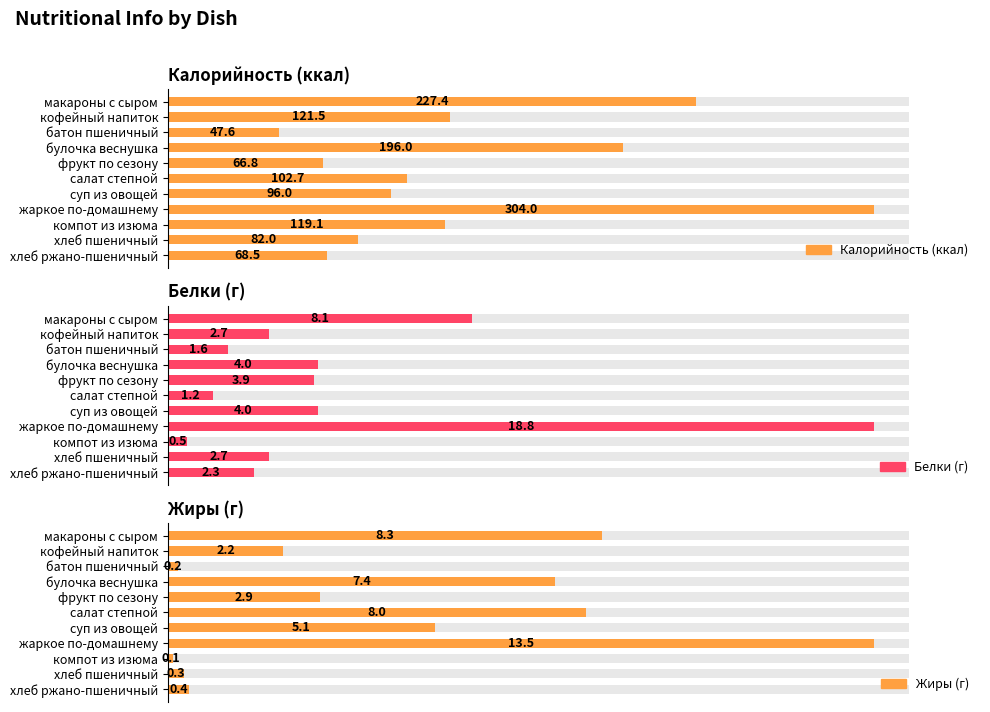

How many groups of bars are there?

11